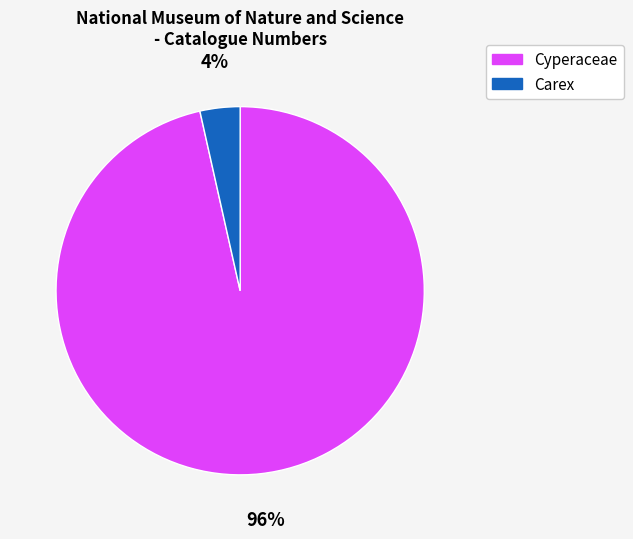

To the nearest percent, what percentage of the pie is Carex?

4%